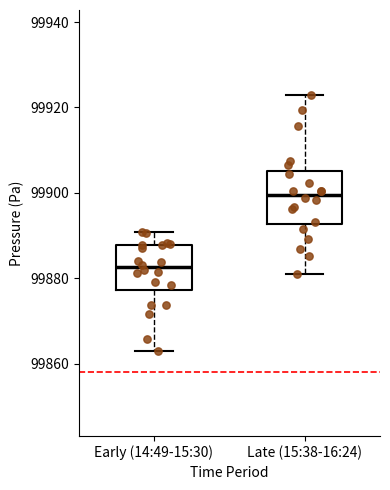

Where does the upper whisker of the box for Early (14:49-15:30) end on the y-axis? The values are not printed on the chart, so give them approximately, as read against the axis.

99890